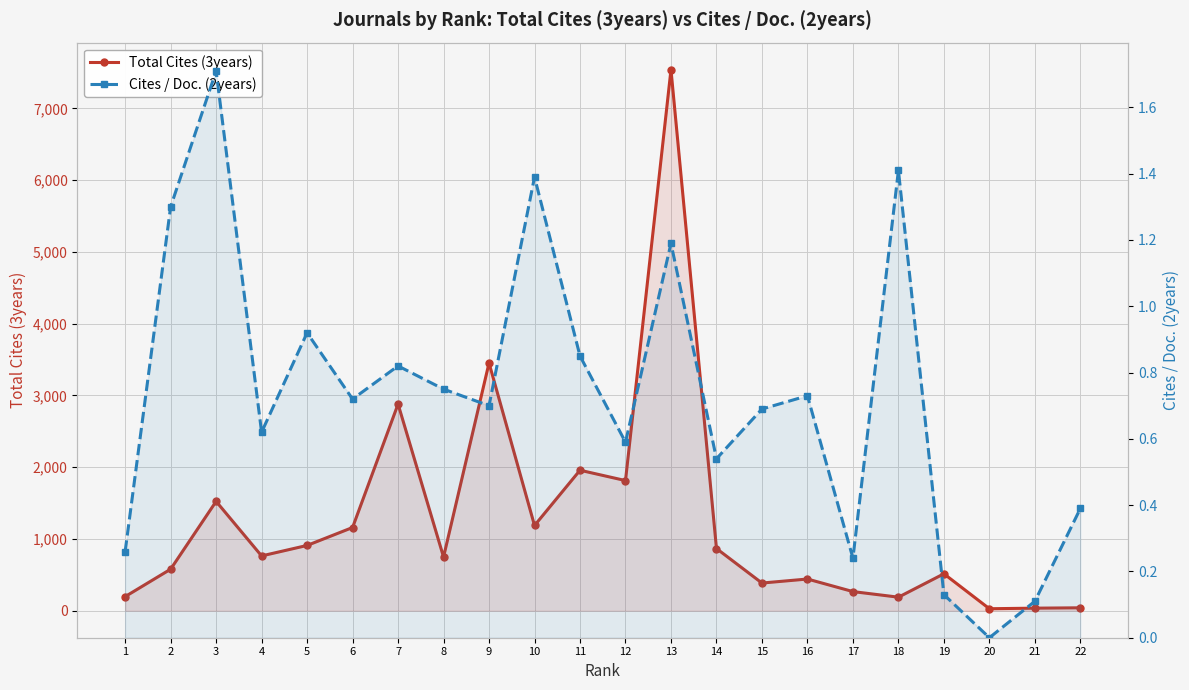

At 3, list the series in order from largest to smallest.

Total Cites (3years), Cites / Doc. (2years)